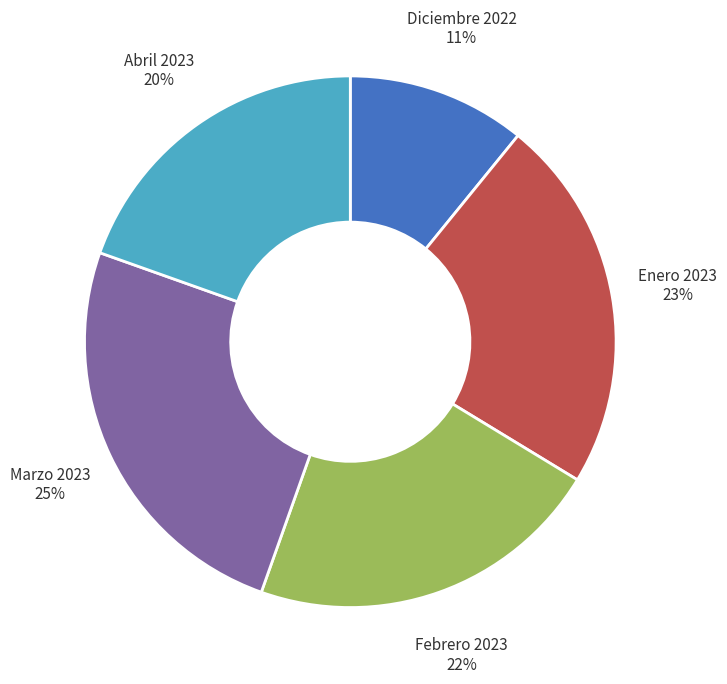

Count the number of slices in the pie.

5